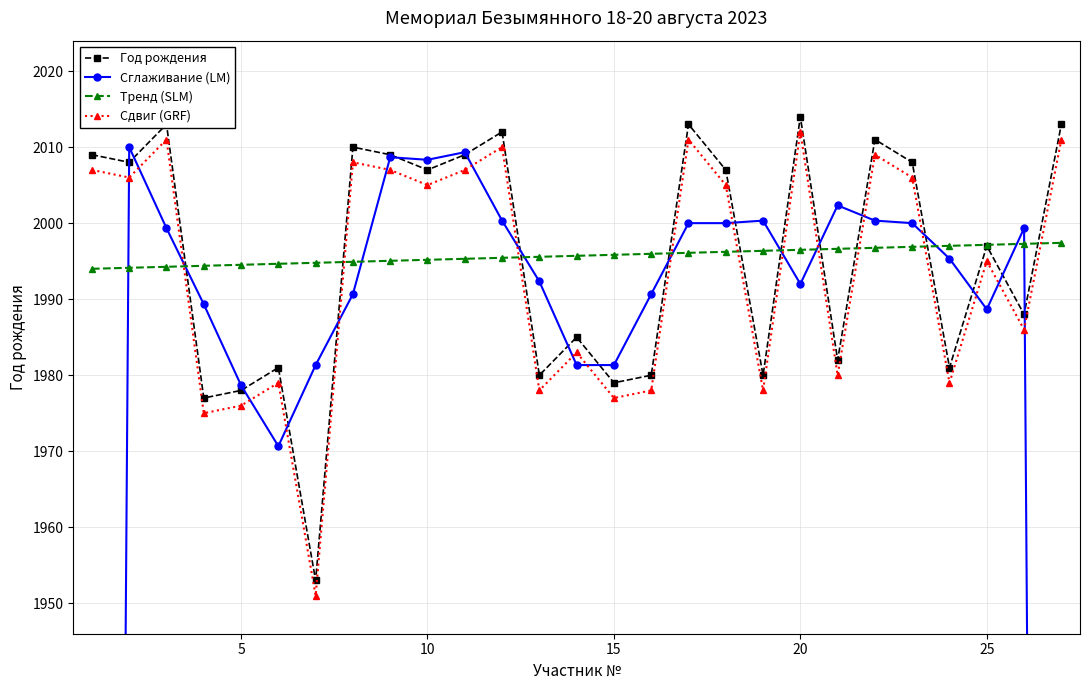

True or false: Сдвиг (GRF) has more than 0 points higher than both neighbors.

True